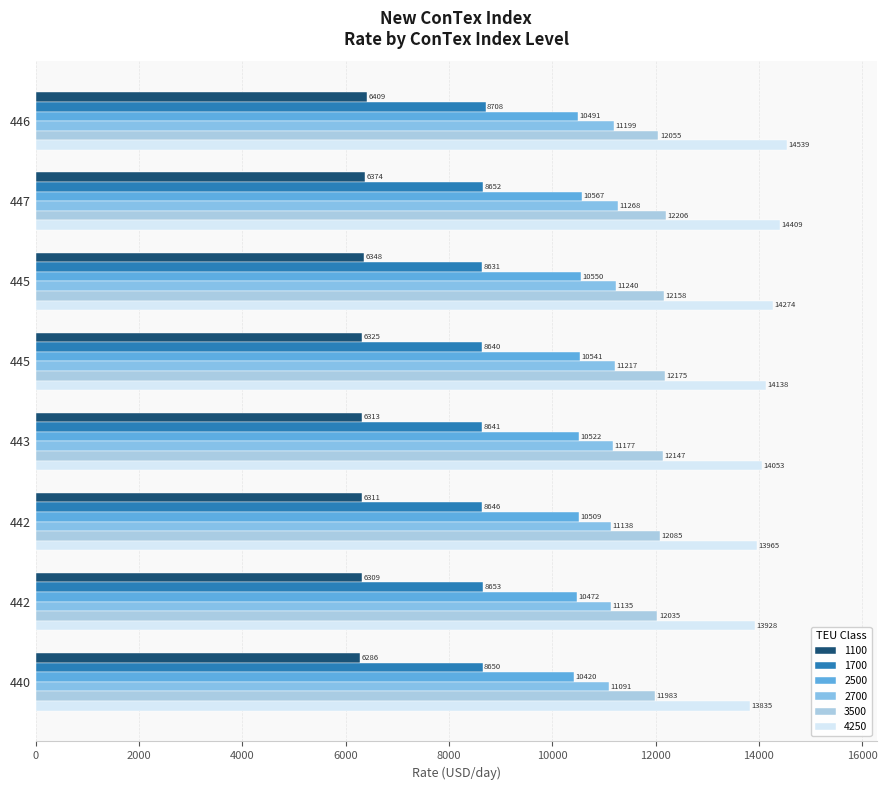

How many data points in 1100 are less than 6325?

4